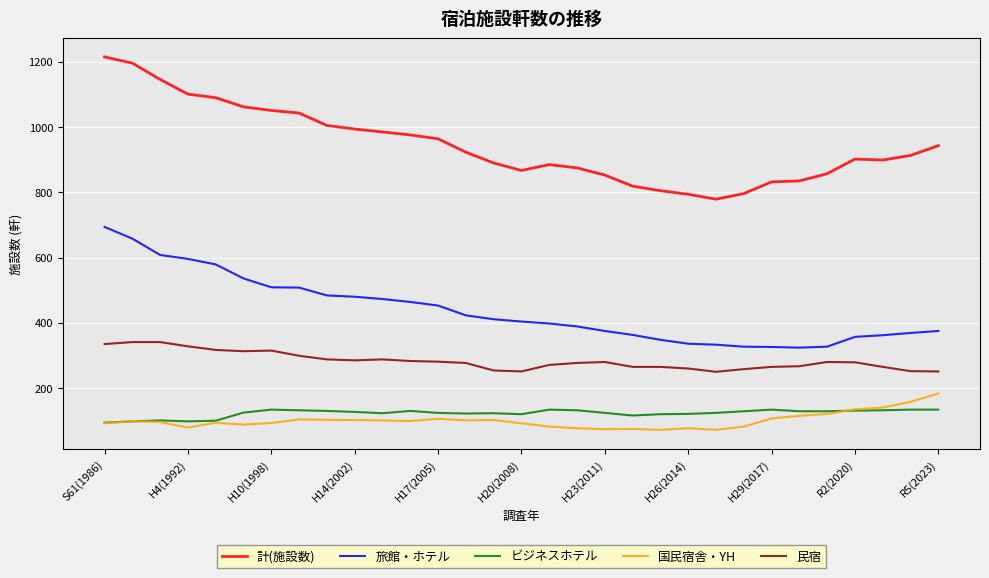

Does the chart have visible grid lines?

Yes